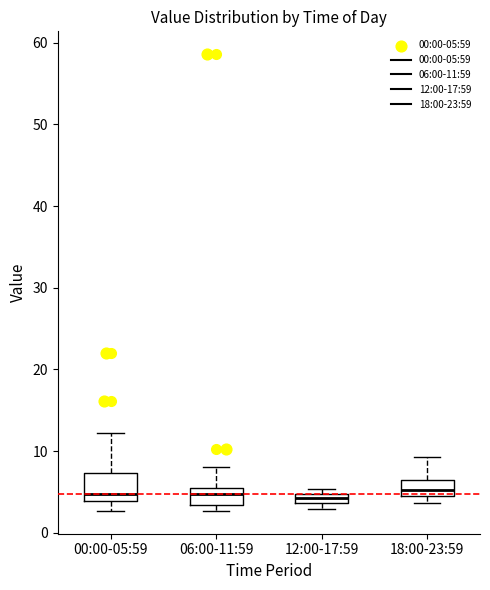

Comparing the boxes themselves (not the whiskers), which one is the tallest?

00:00-05:59